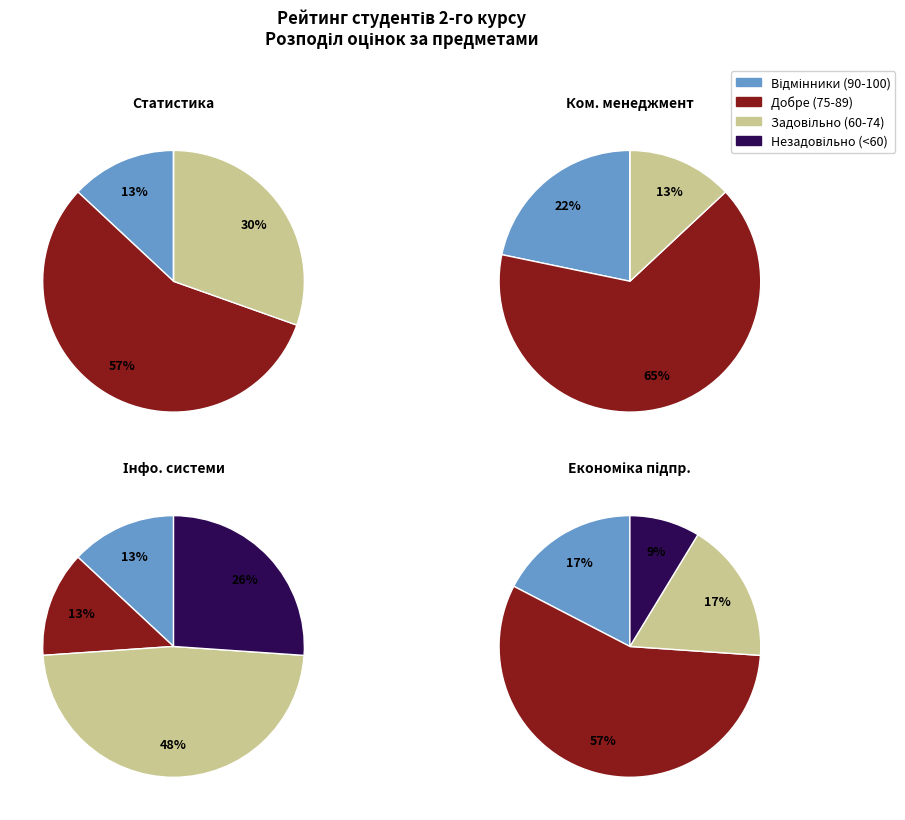

What percentage do 4 and 14 together represent?

8.9%